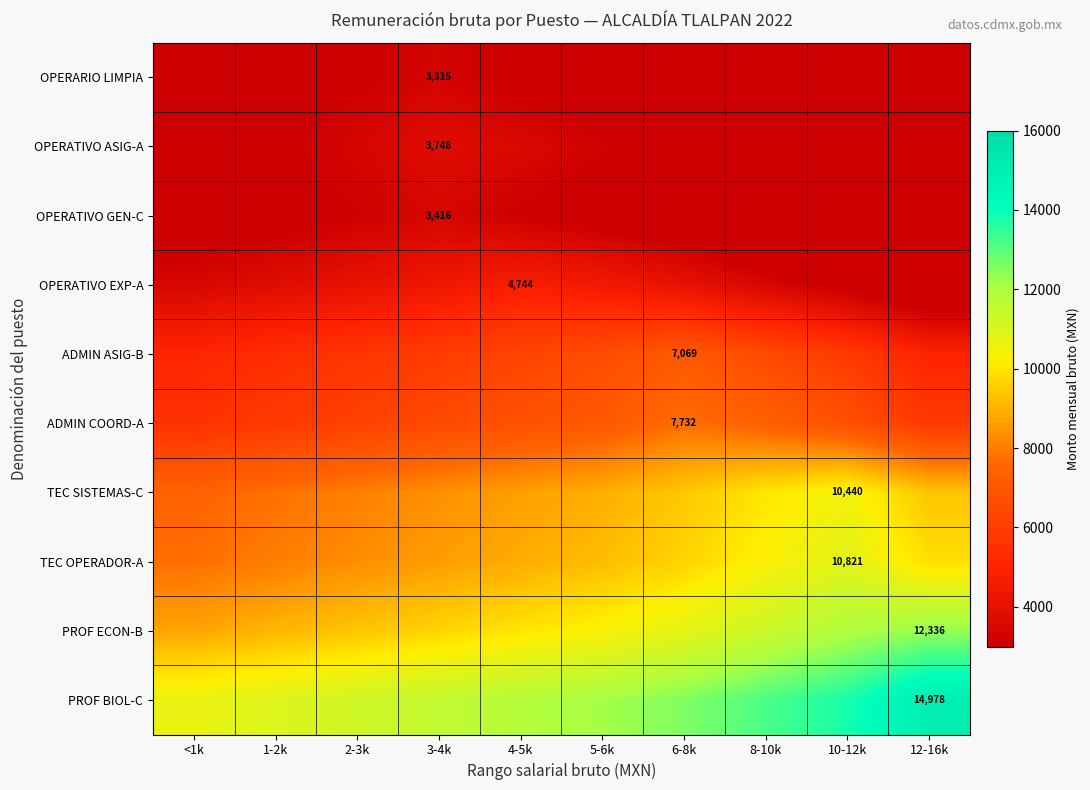

Which has a higher value, 3-4k or 1-2k?

3-4k